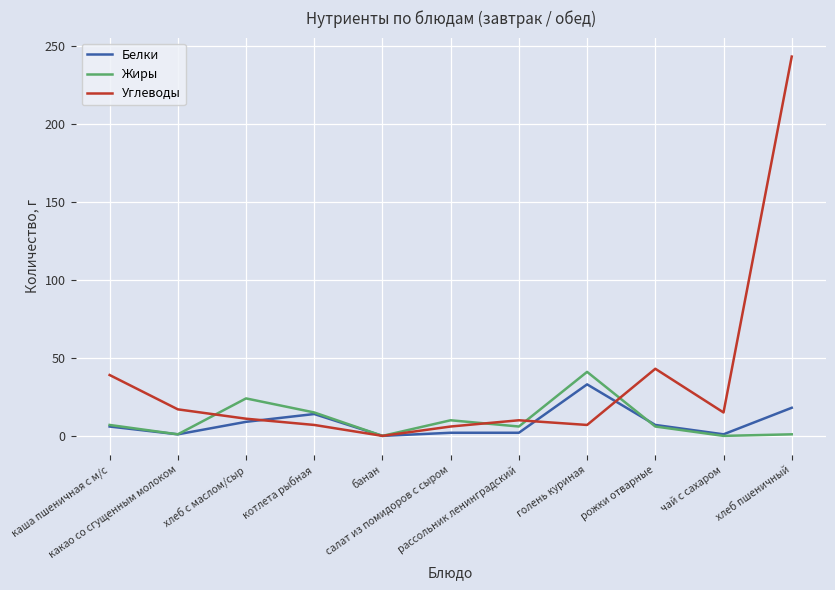

What are all the series names shown in the legend?

Белки, Жиры, Углеводы